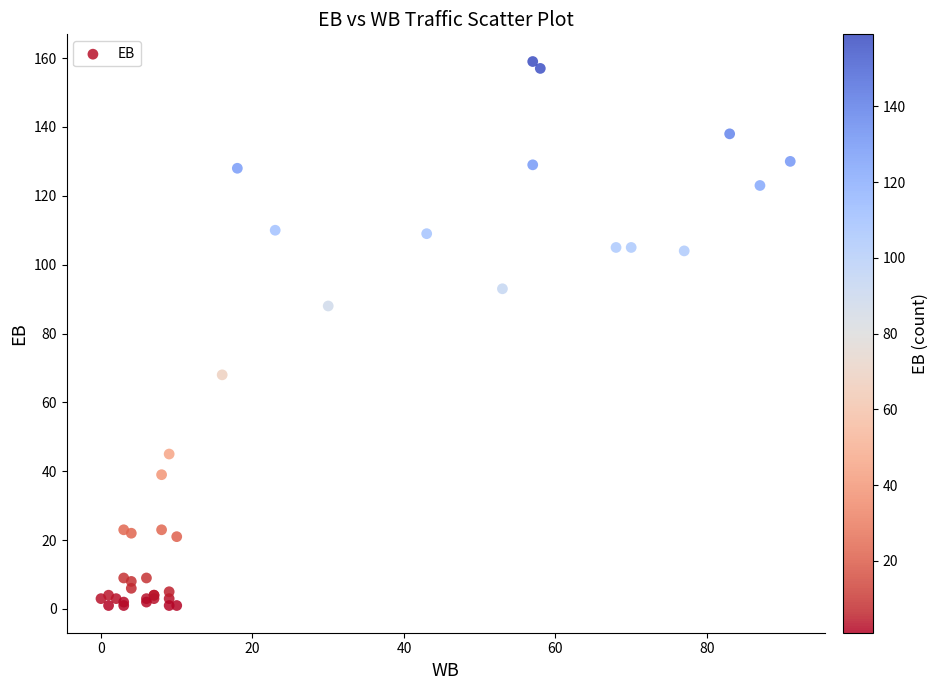

What Y value in the scatter plot is closest to 80?

88